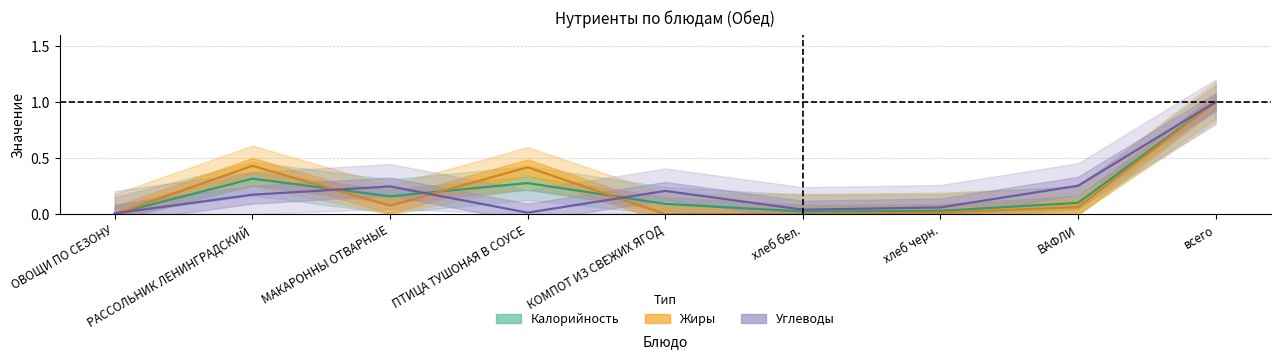

Is the value of Жиры at ВАФЛИ greater than the value of Углеводы at КОМПОТ ИЗ СВЕЖИХ ЯГОД?

No